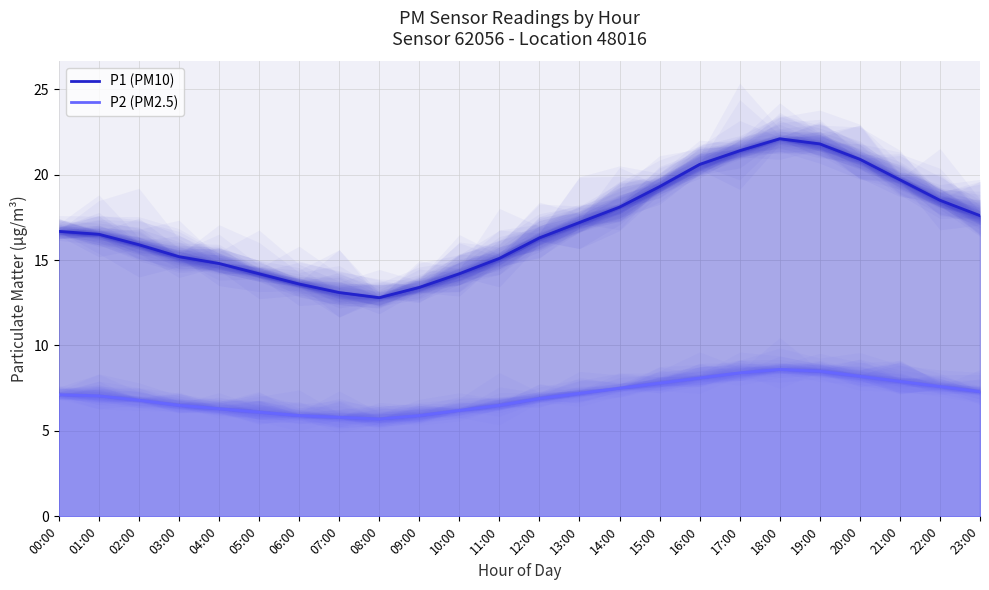

True or false: P2 has a value of 7.0 at 01:00.

True